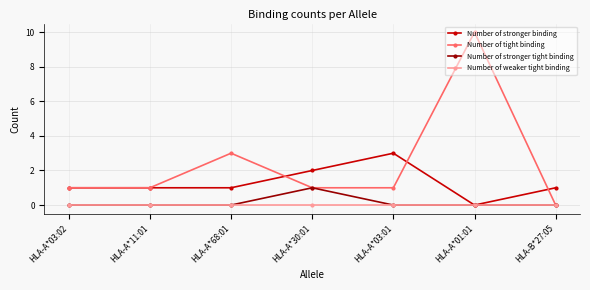

Reading left to right, what are all the values shown in this chart?

Number of stronger binding: HLA-A*03:02=1	HLA-A*11:01=1	HLA-A*68:01=1	HLA-A*30:01=2	HLA-A*03:01=3	HLA-A*01:01=0	HLA-B*27:05=1
Number of tight binding: HLA-A*03:02=1	HLA-A*11:01=1	HLA-A*68:01=3	HLA-A*30:01=1	HLA-A*03:01=1	HLA-A*01:01=10	HLA-B*27:05=0
Number of stronger tight binding: HLA-A*03:02=0	HLA-A*11:01=0	HLA-A*68:01=0	HLA-A*30:01=1	HLA-A*03:01=0	HLA-A*01:01=0	HLA-B*27:05=0
Number of weaker tight binding: HLA-A*03:02=0	HLA-A*11:01=0	HLA-A*68:01=0	HLA-A*30:01=0	HLA-A*03:01=0	HLA-A*01:01=0	HLA-B*27:05=0